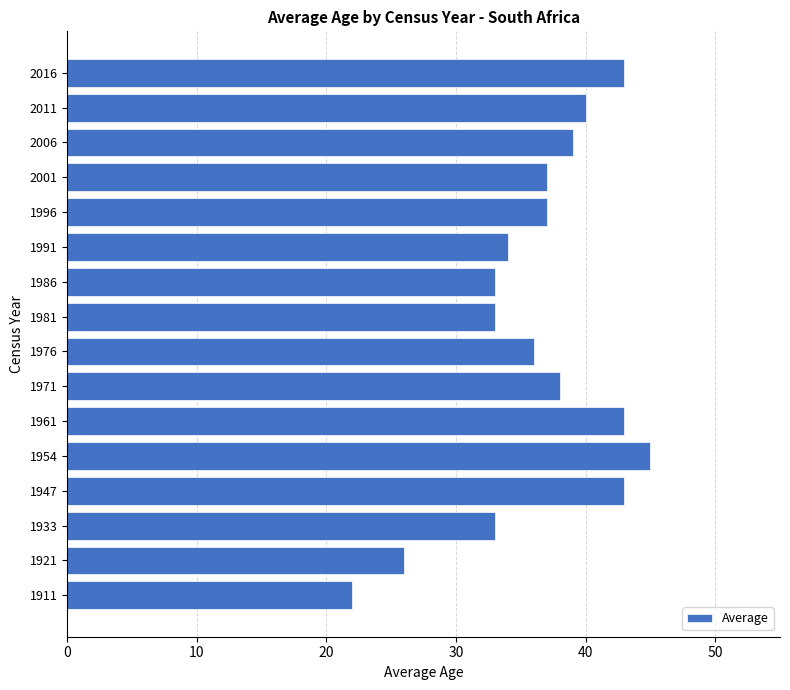

What is the smallest value displayed?

22